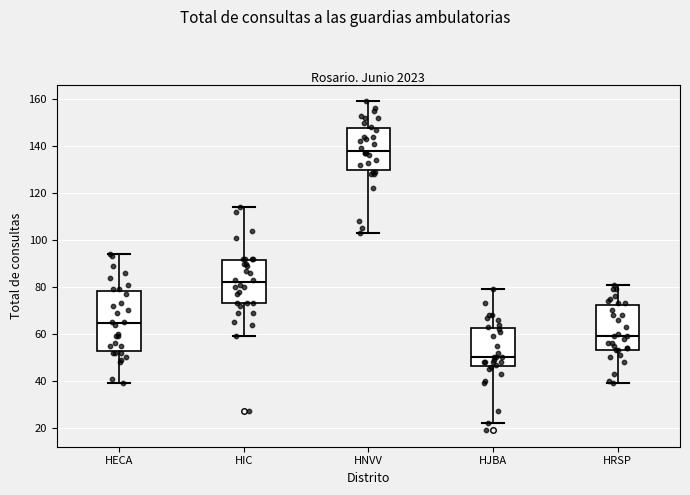

Which box's median line is the lowest?

HJBA